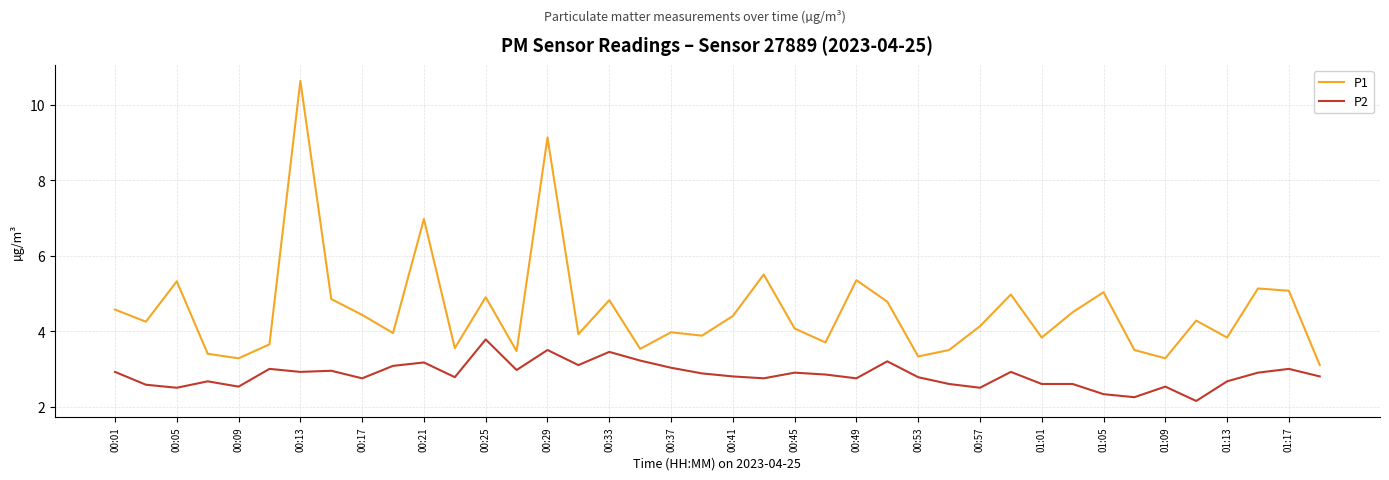

Which series has the widest spread of values?

P1